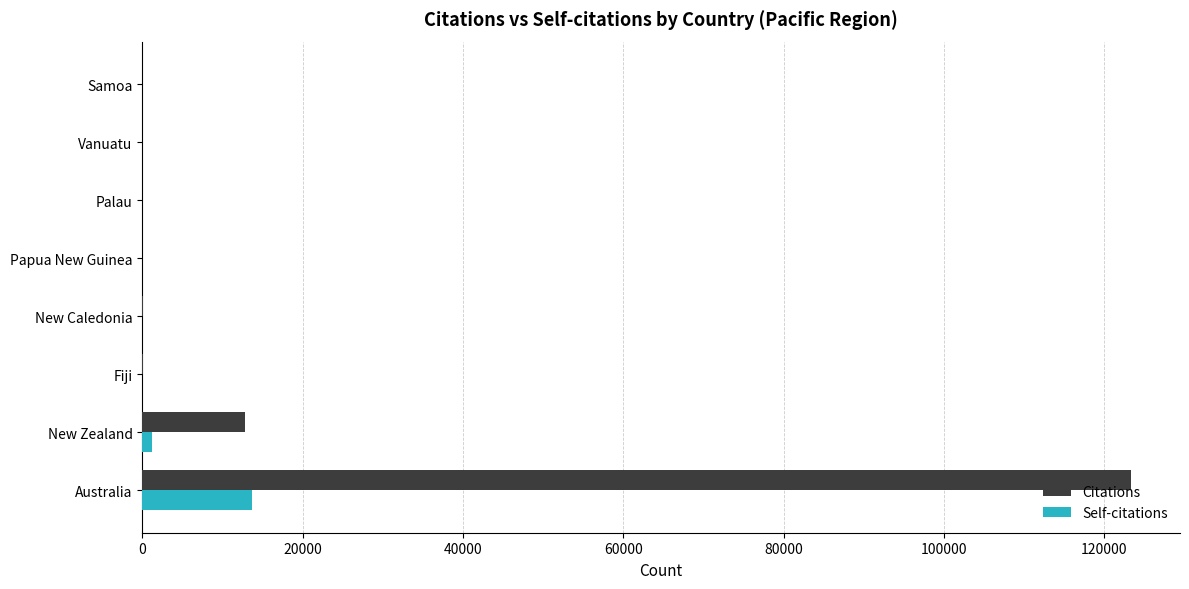

What is the highest value of the Self-citations series?

13746